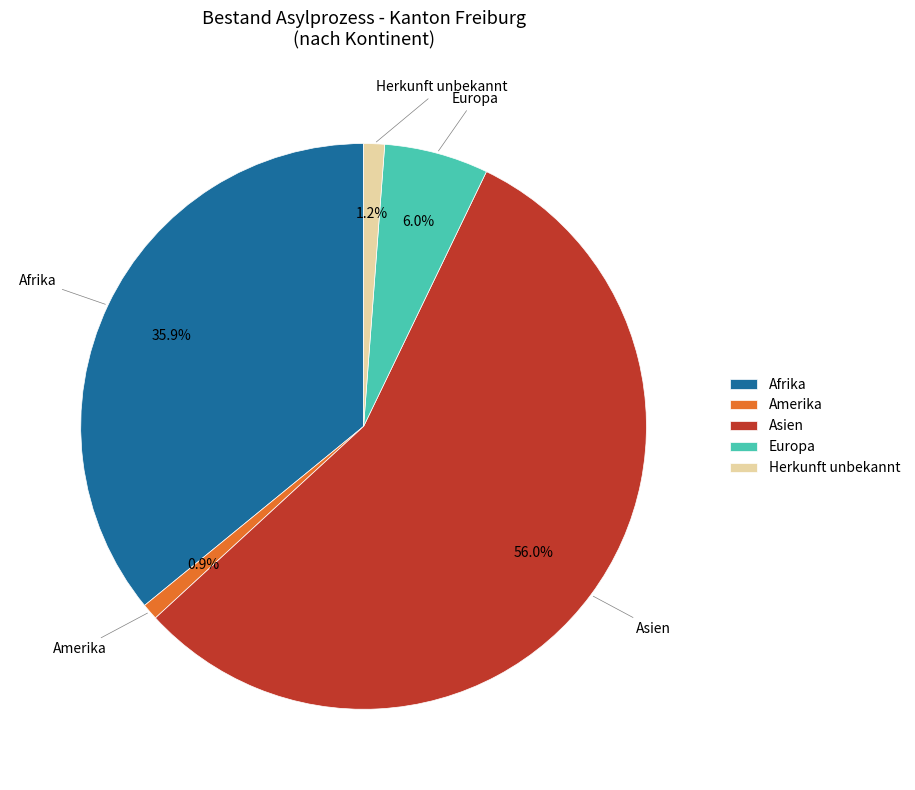

Between Amerika and Afrika, which is larger?

Afrika